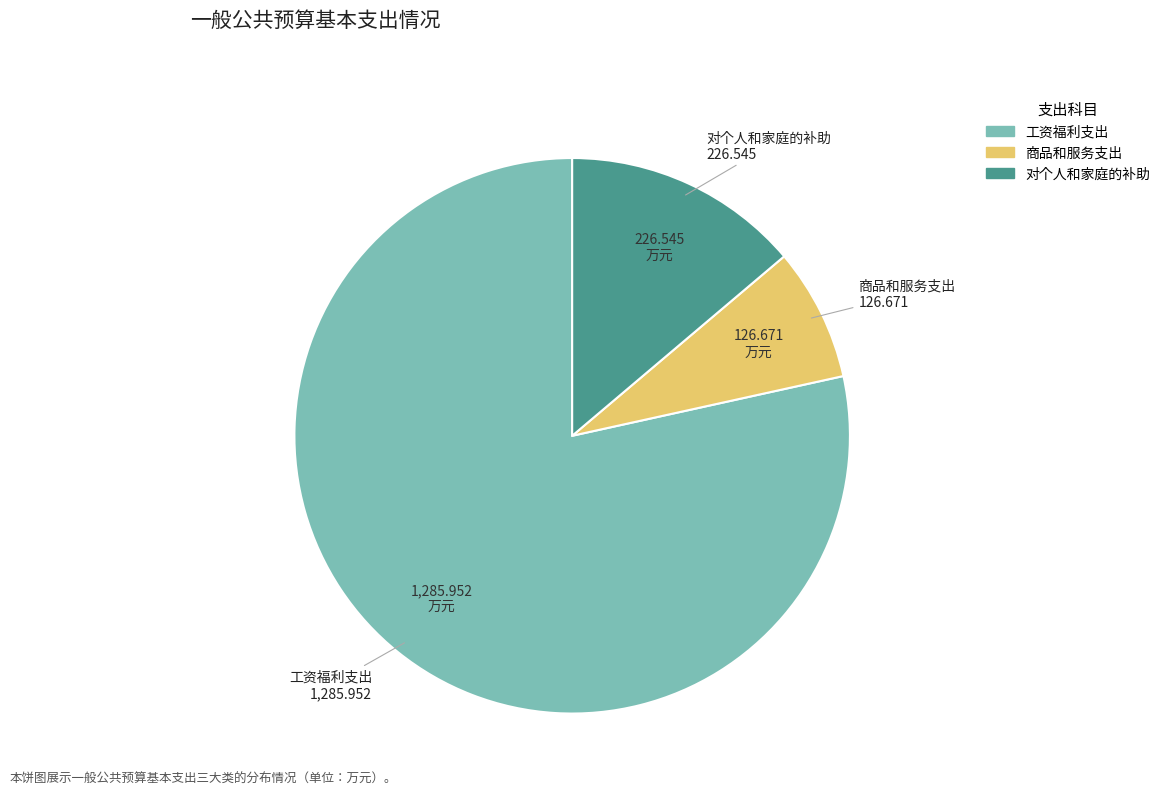

Is the sum of 工资福利支出 and 商品和服务支出 greater than half?

Yes